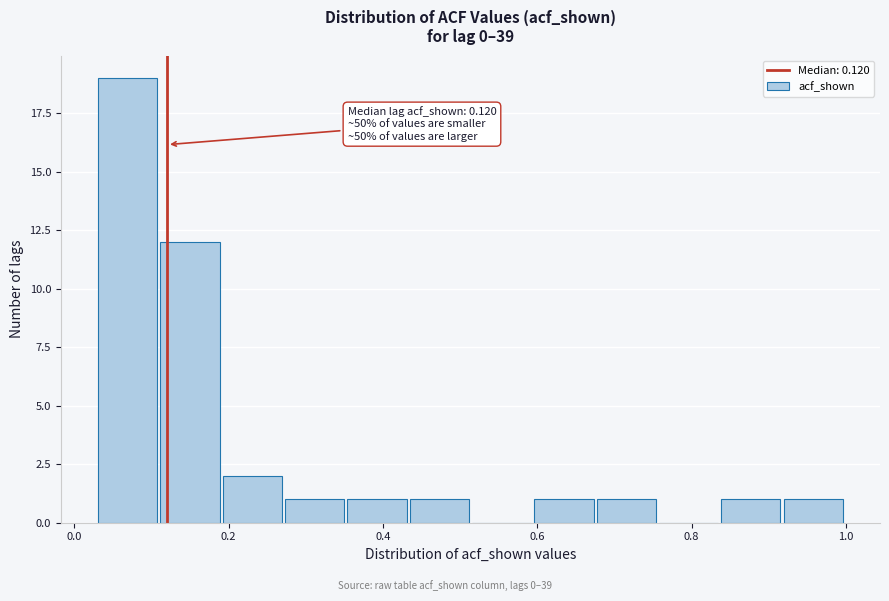

Over which range of the x-axis is the bar tallest?

0.04 to 0.12